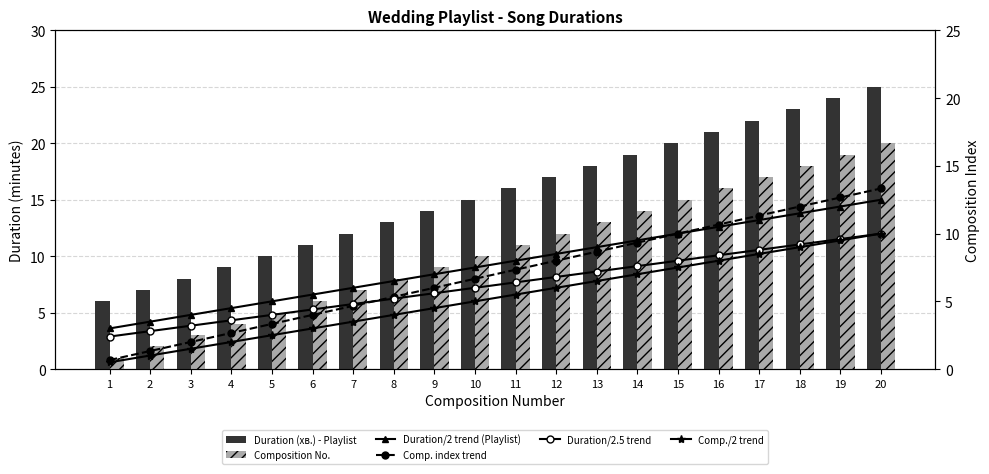

At 15, list the series in order from smallest to largest.

Comp./2 trend, Duration/2.5 trend, Duration/2 trend (Playlist), Comp. index trend, Composition No., Duration (хв.) - Playlist